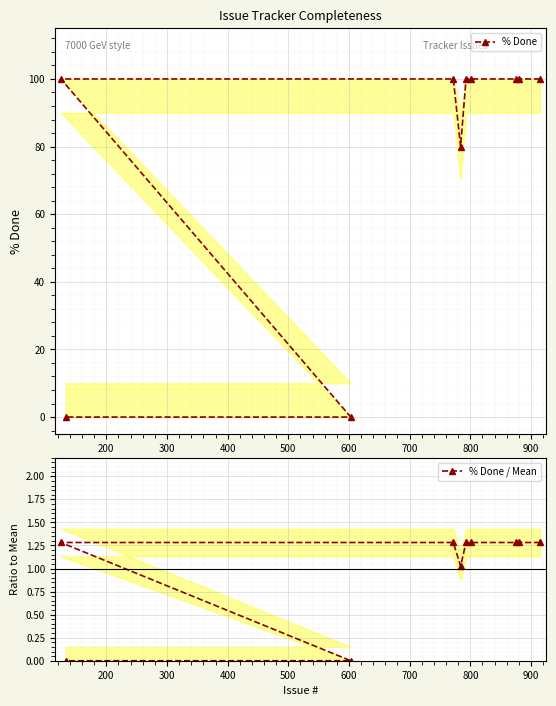

How many data points in % Done / Mean are less than 1?

2